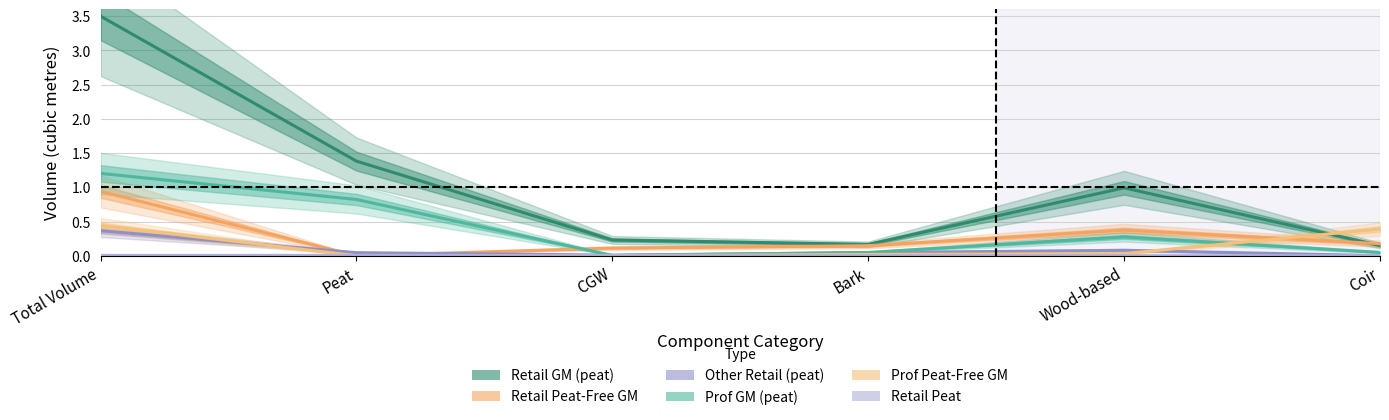

Rank the series by their maximum value, from highest to lowest.

Retail GM (peat), Prof GM (peat), Retail Peat-Free GM, Prof Peat-Free GM, Other Retail (peat), Retail Peat